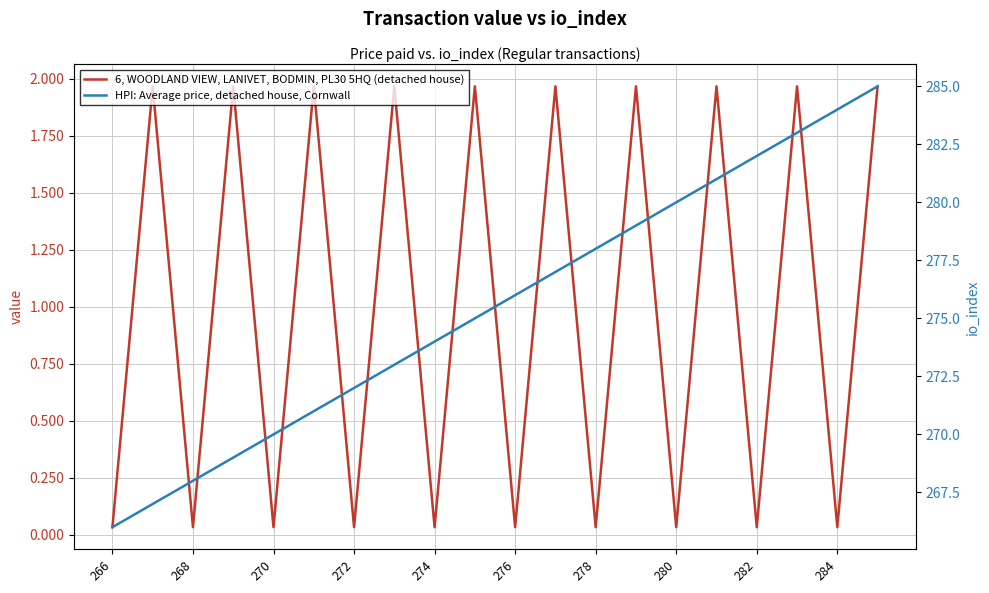

What is the difference between the maximum and minimum values in the HPI: Average price, detached house, Cornwall series?

19.0